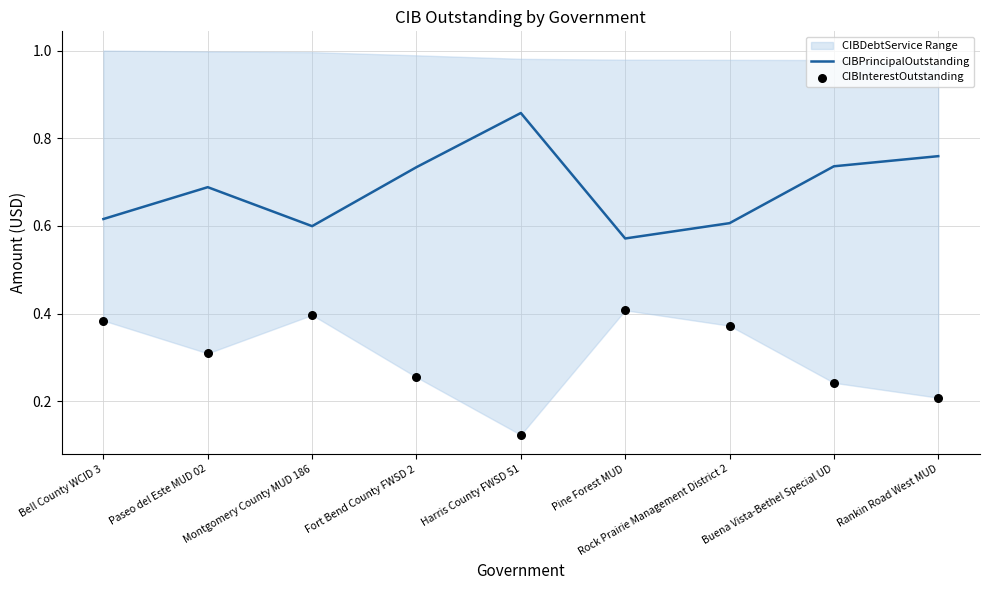

Which series contains the lowest Y value?

CIBInterestOutstanding